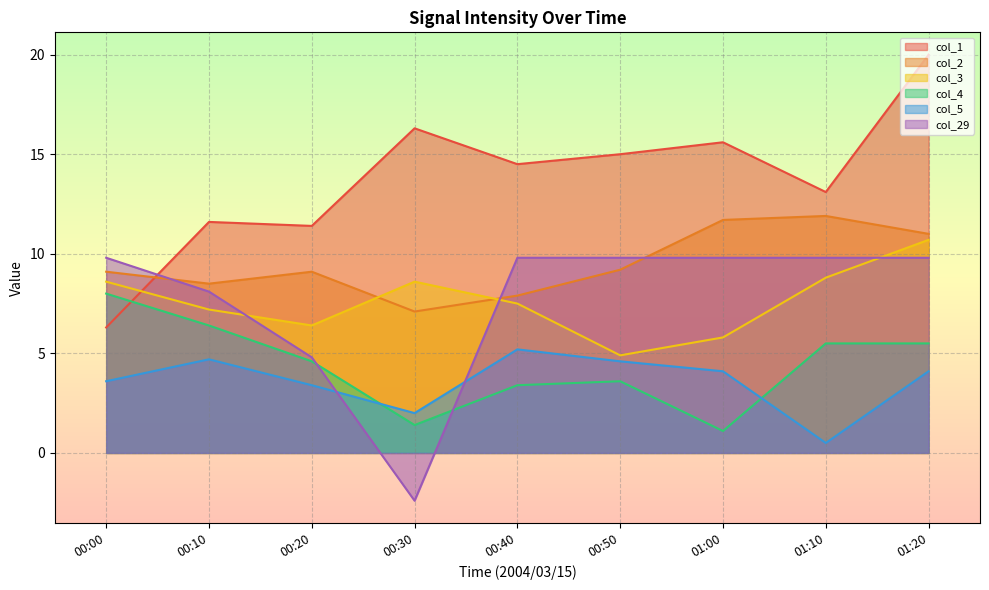

Rank the series by their maximum value, from highest to lowest.

col_1, col_2, col_3, col_29, col_4, col_5